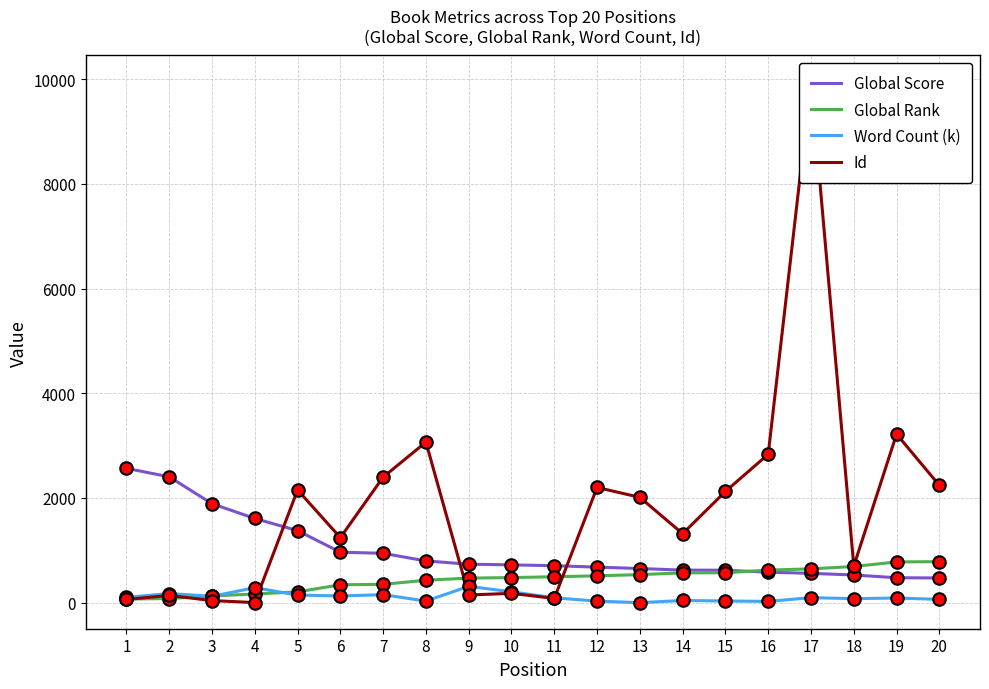

The value of Word Count (k) at 5 is 145.0. True or false?

True